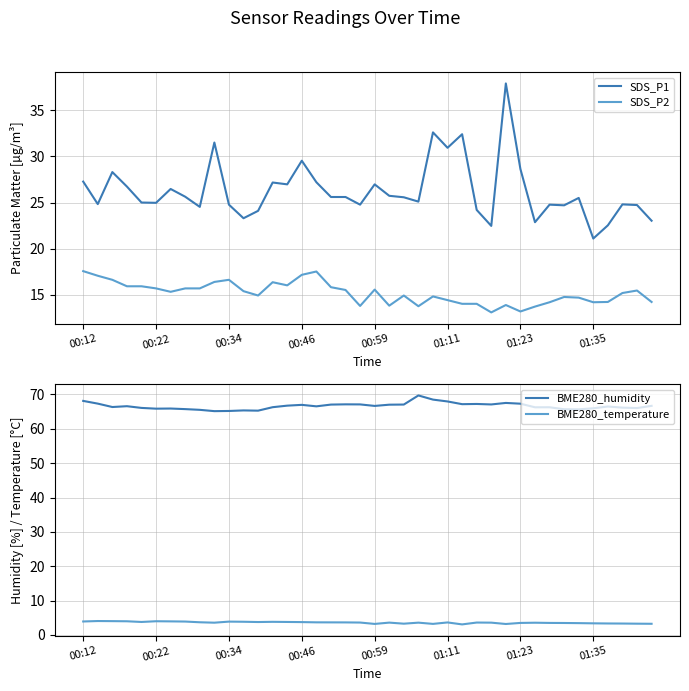

True or false: SDS_P1 and SDS_P2 intersect in this chart.

False